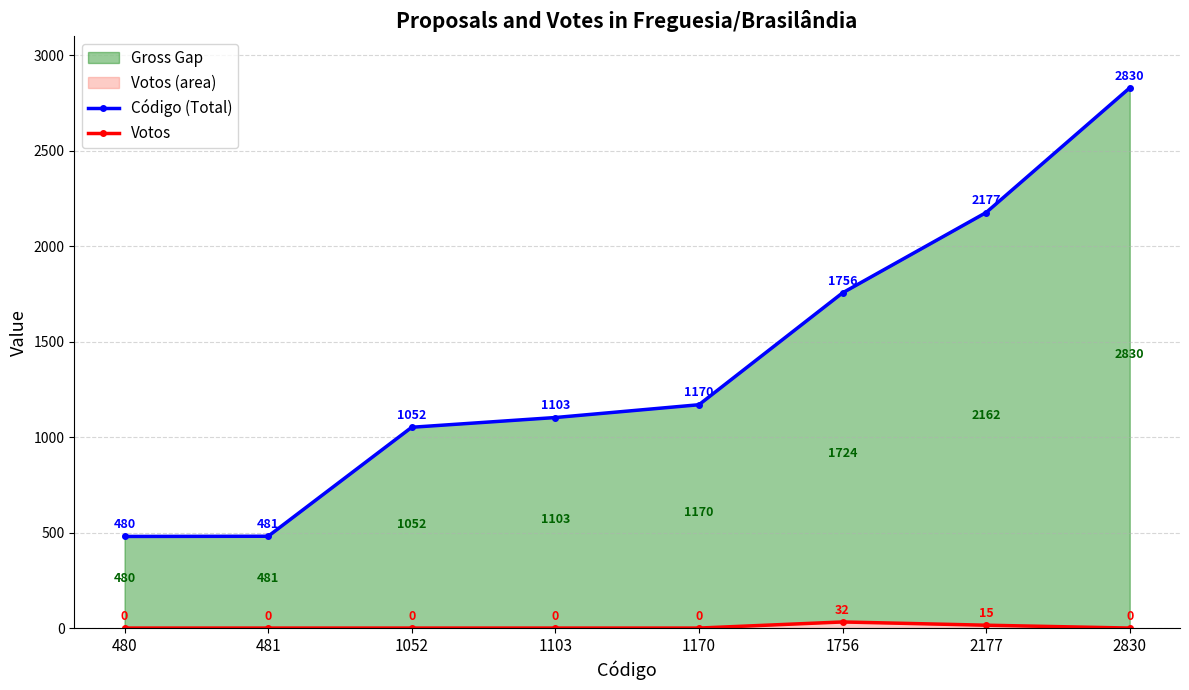

What is the difference between the second highest and minimum values in the Votos series?

15